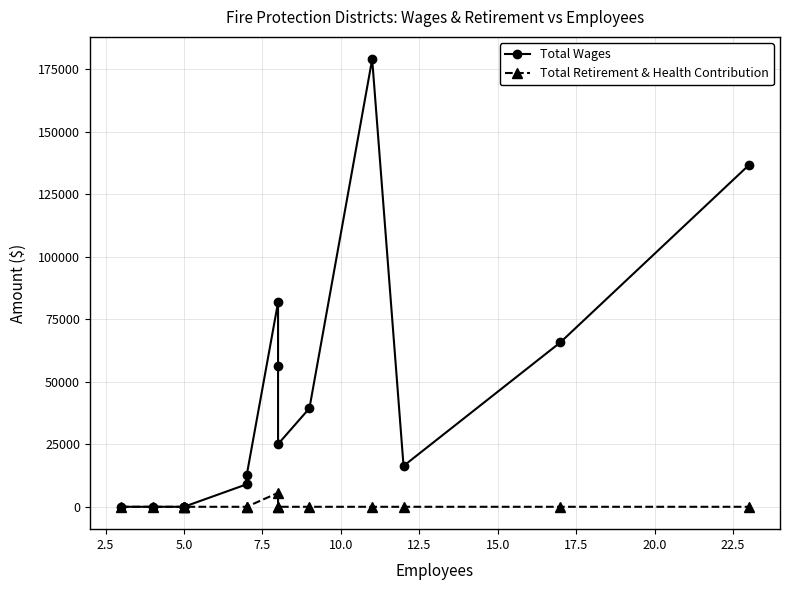

What is the greatest value displayed?

178939